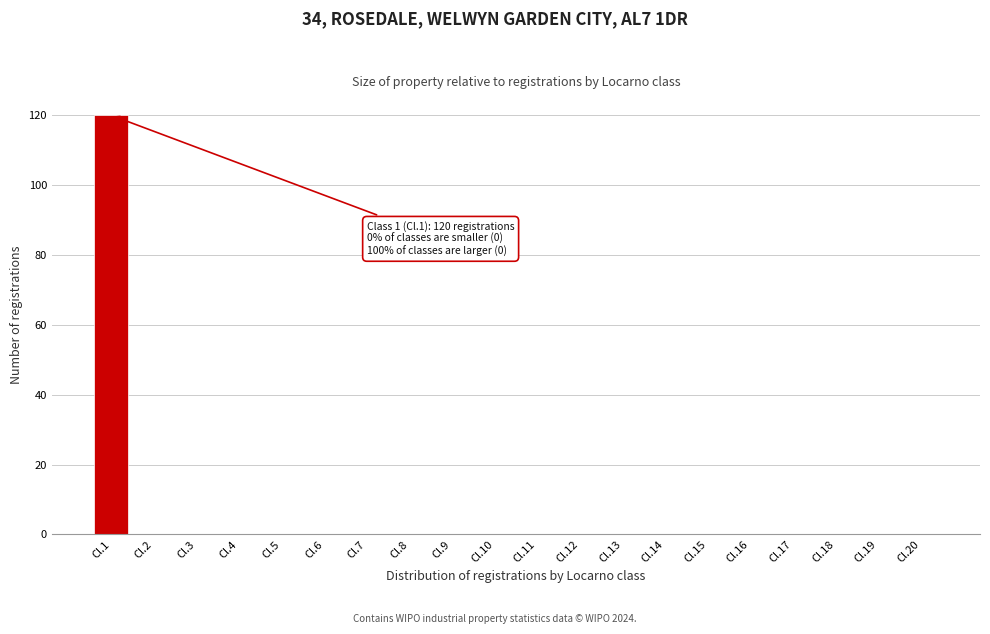

Reading left to right, what are all the values shown in this chart?

Cl.1=120	Cl.2=0	Cl.3=0	Cl.4=0	Cl.5=0	Cl.6=0	Cl.7=0	Cl.8=0	Cl.9=0	Cl.10=0	Cl.11=0	Cl.12=0	Cl.13=0	Cl.14=0	Cl.15=0	Cl.16=0	Cl.17=0	Cl.18=0	Cl.19=0	Cl.20=0